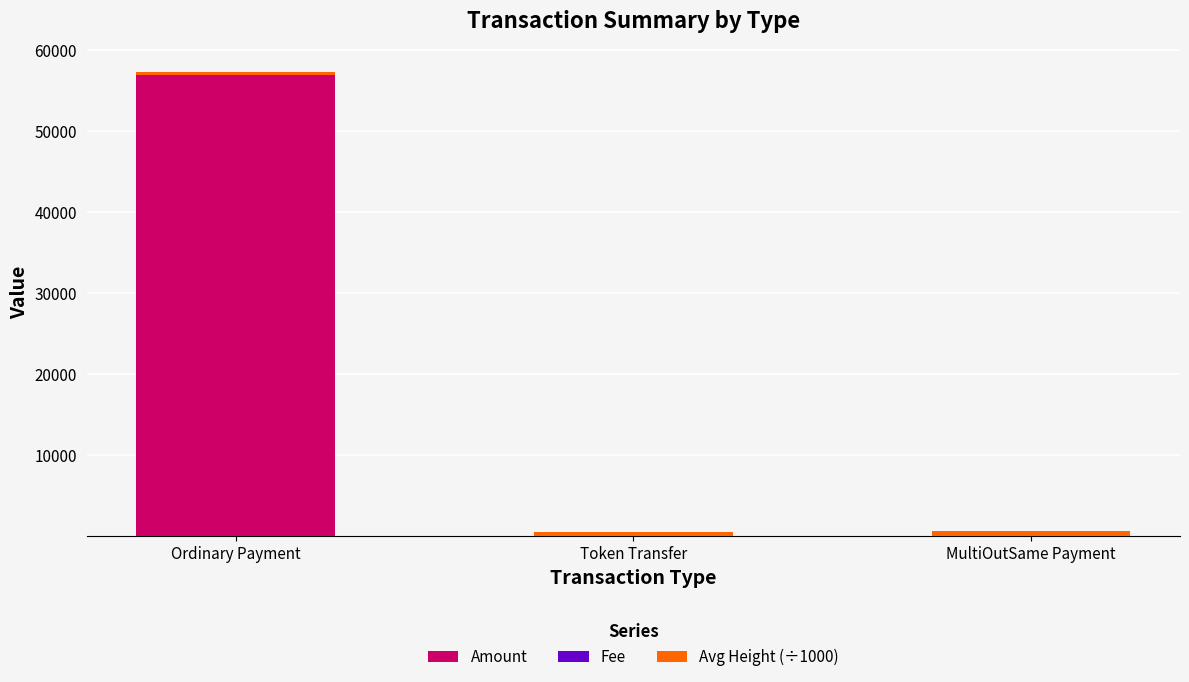

Is it true that Amount equals 86117.4 at Ordinary Payment?

False